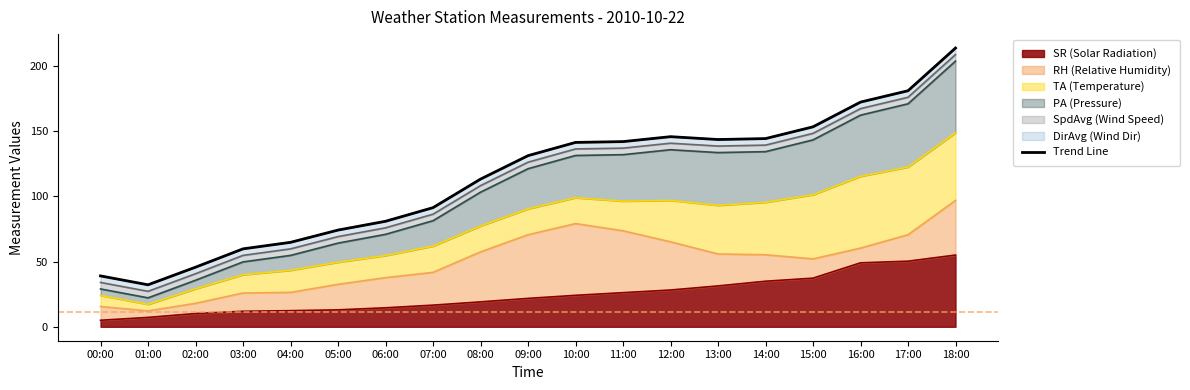

List the labels in order of value, largest first.

18:00, 17:00, 16:00, 15:00, 12:00, 14:00, 13:00, 11:00, 10:00, 09:00, 08:00, 07:00, 06:00, 05:00, 04:00, 03:00, 02:00, 00:00, 01:00